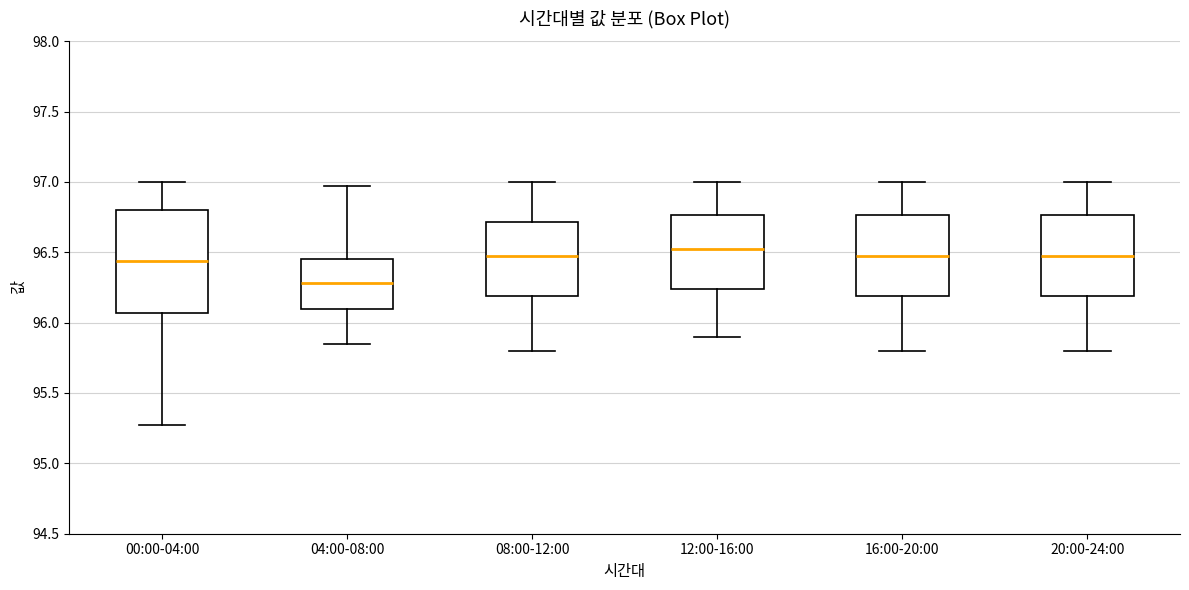

Where does the upper whisker of the box for 00:00-04:00 end on the y-axis? The values are not printed on the chart, so give them approximately, as read against the axis.

97.00